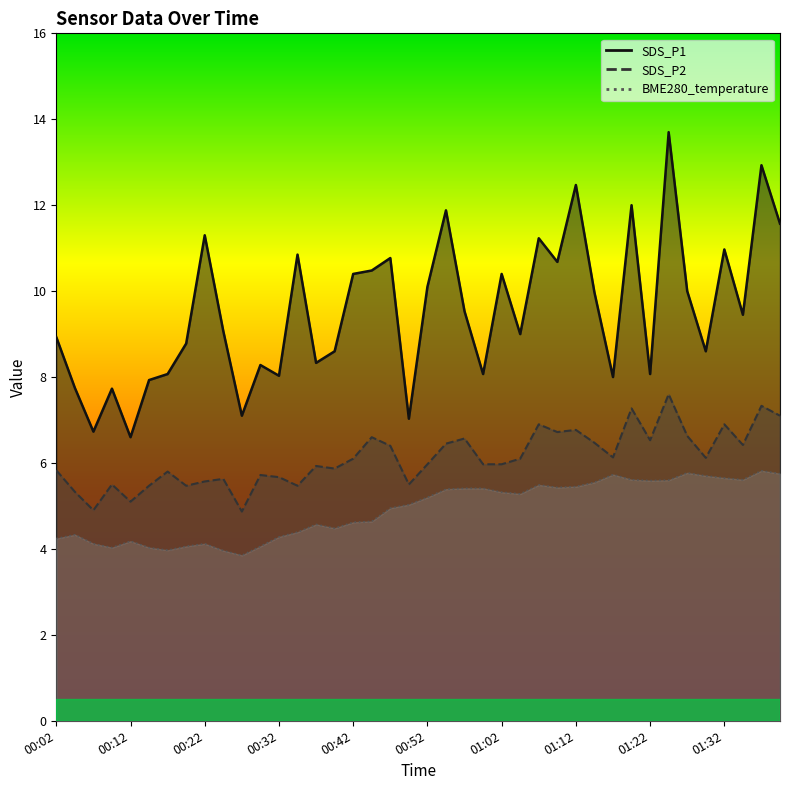

Which series has the largest total across all categories?

SDS_P1